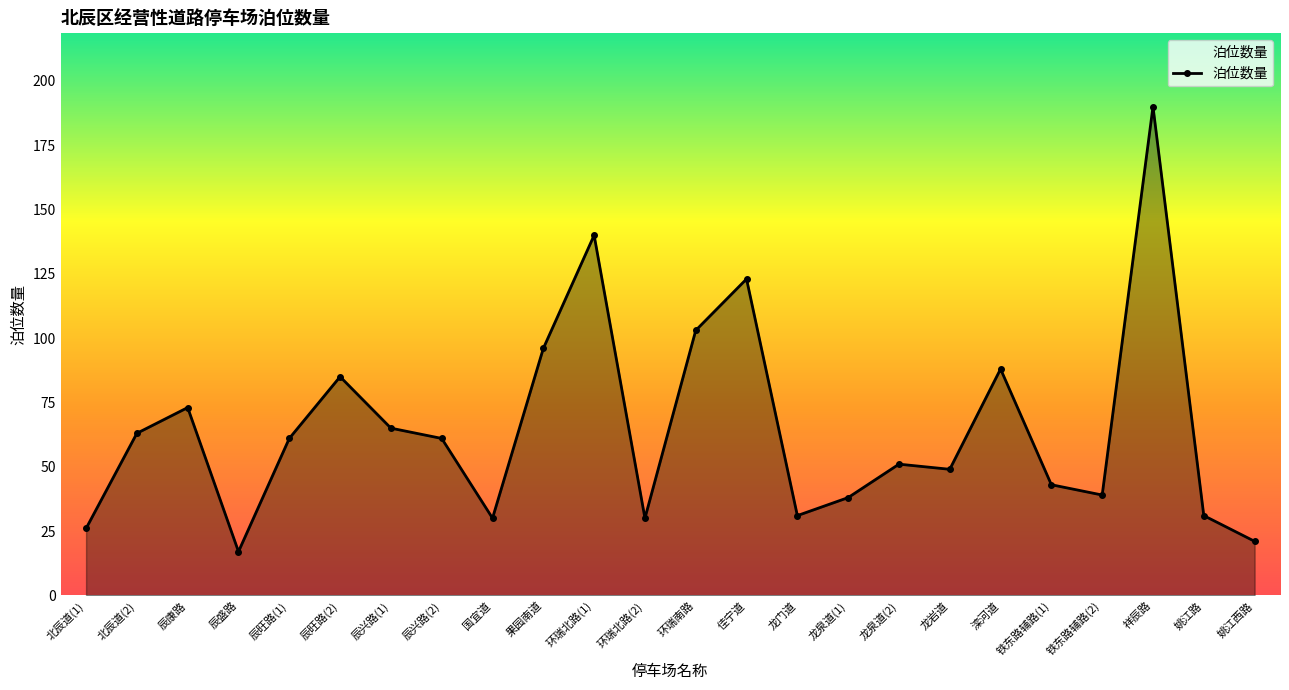

Where is the data nearest to the value 103?

环瑞南路